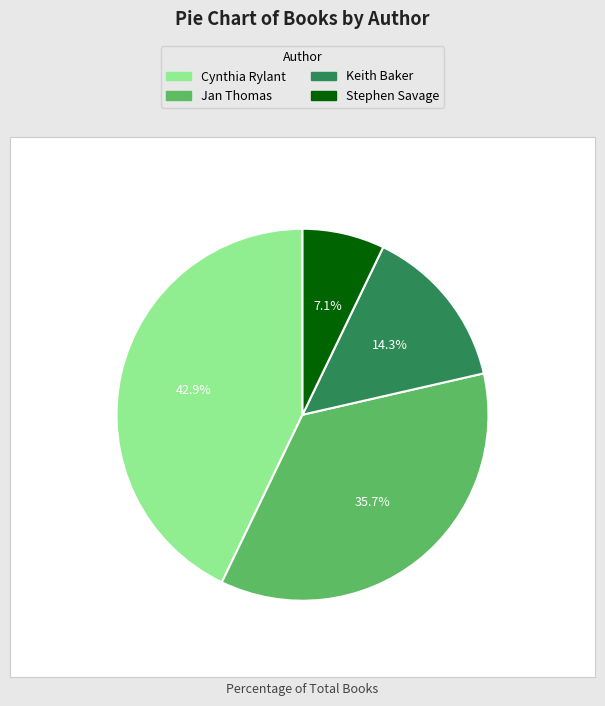

Is the sum of Stephen Savage and Keith Baker greater than half?

No